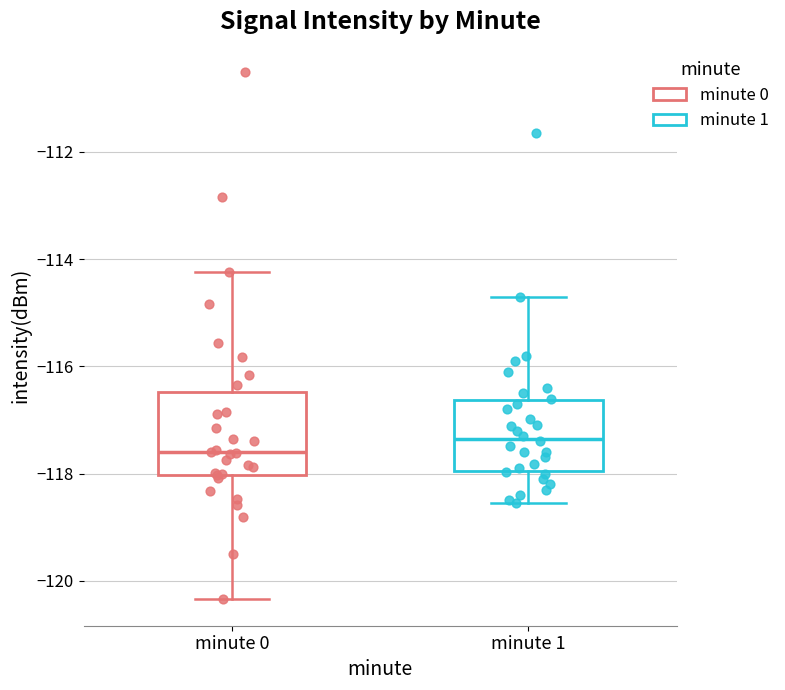

Reading left to right, read every box against the y-axis: the position of its median line, the range the box covers, and the ends of its whiskers. The values are not printed on the chart, so give them approximately, as read against the axis.

minute 0: median -117.6, box -118.0 to -116.4, whiskers -120.4 to -114.2
minute 1: median -117.4, box -118.0 to -116.6, whiskers -118.6 to -114.8